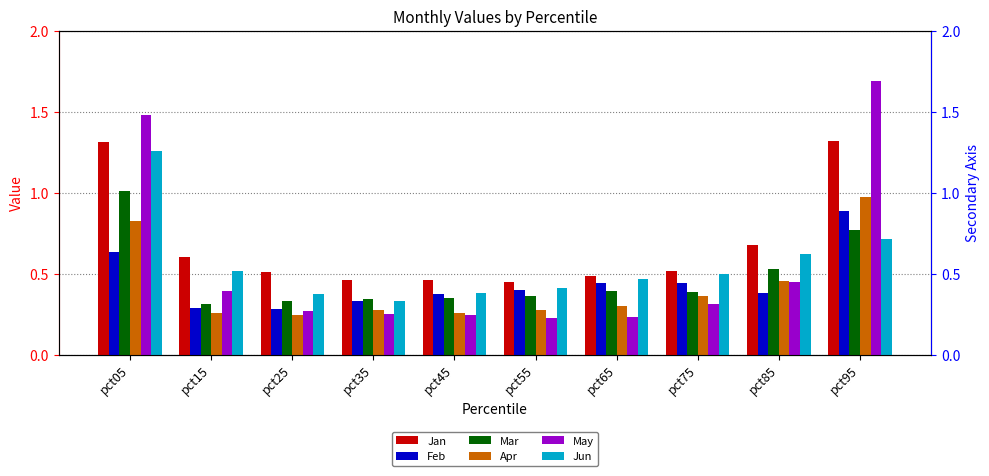

Between pct25 and pct55, which is larger?

pct25